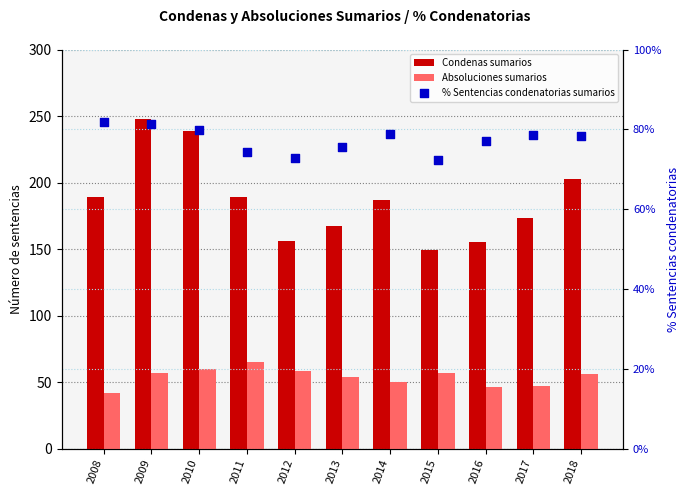

Which series reaches the minimum Y coordinate?

% Sentencias condenatorias sumarios